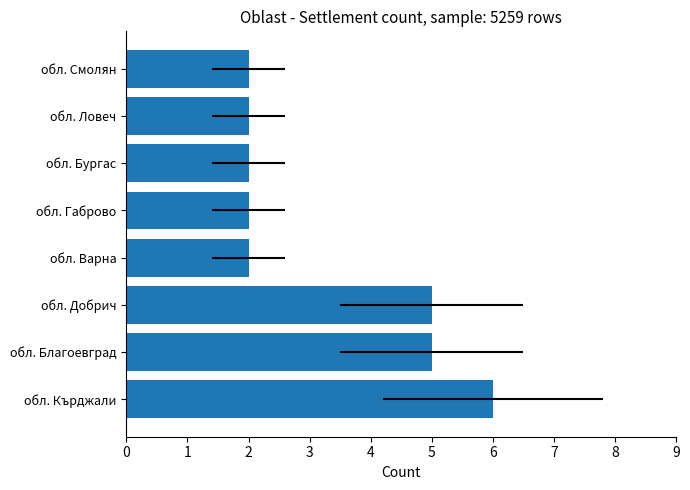

True or false: the data shows 3 at обл. Габрово.

False